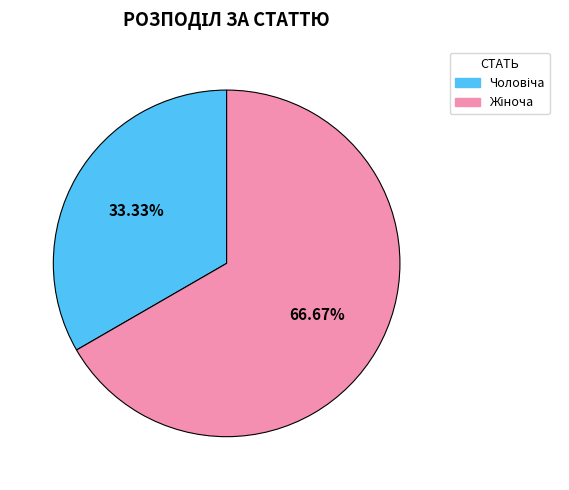

Rank the categories by value from lowest to highest.

Чоловіча, Жіноча